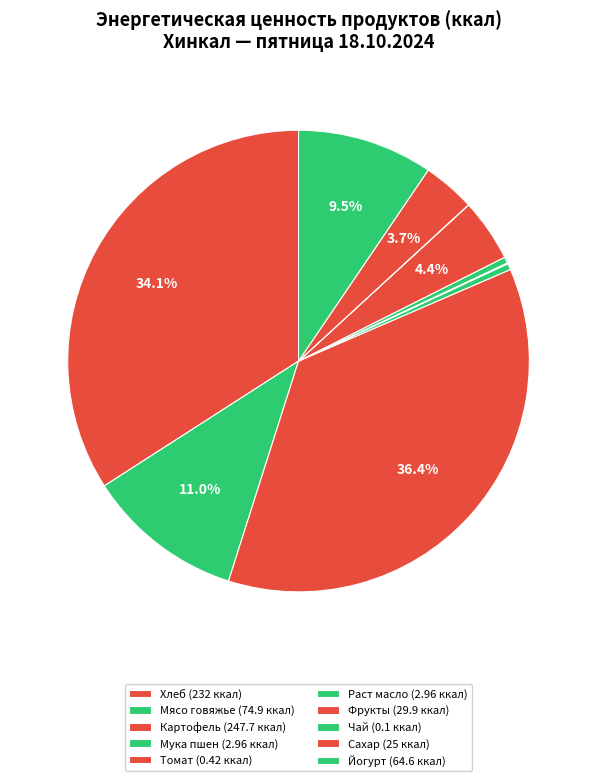

How much of the chart is everything except Сахар?

96.3%